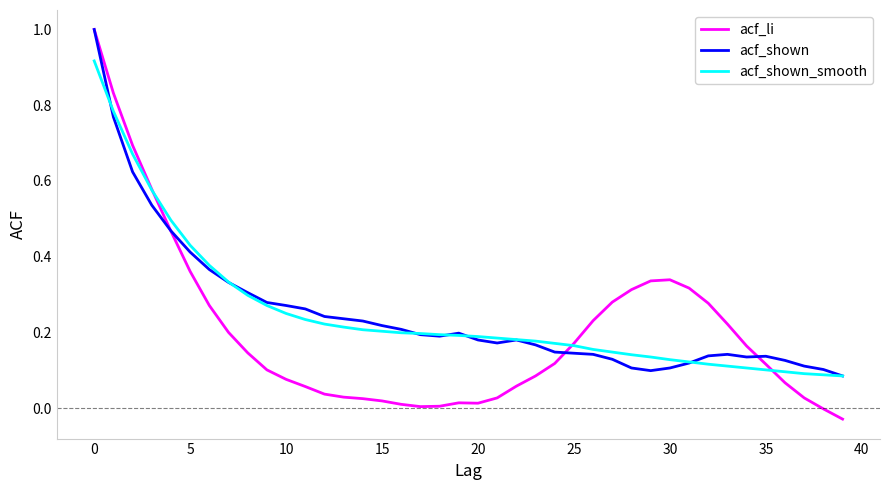

Which series has the largest range (max minus min)?

acf_li